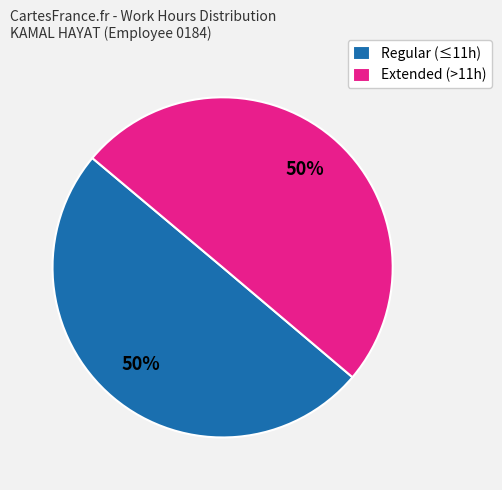

To the nearest percent, what is the combined percentage of Extended (>11h) and Regular (≤11h)?

100%